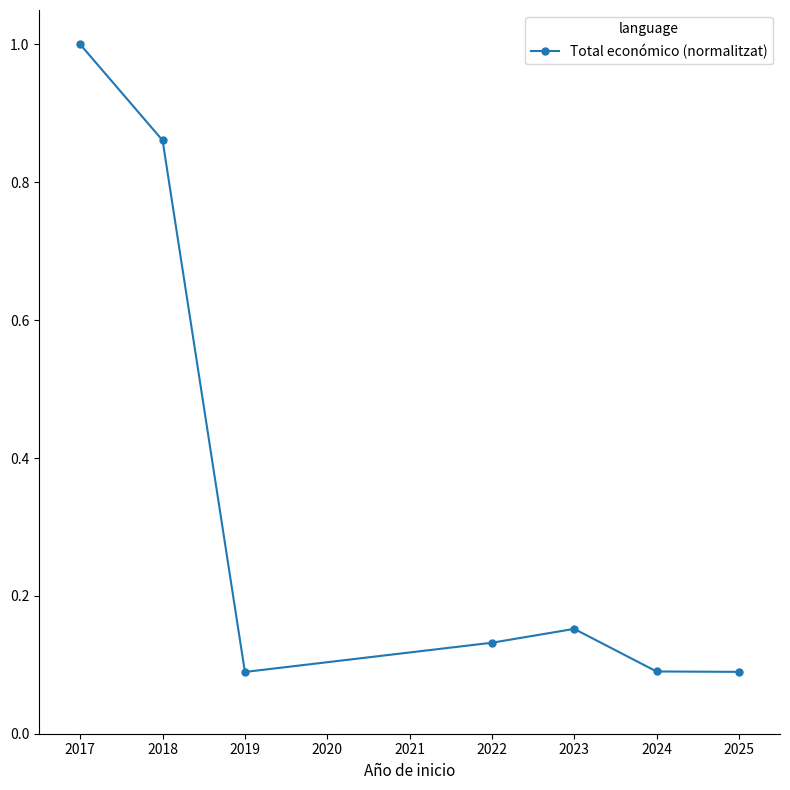

What is the change in value from 2018 to 2019?

-0.8